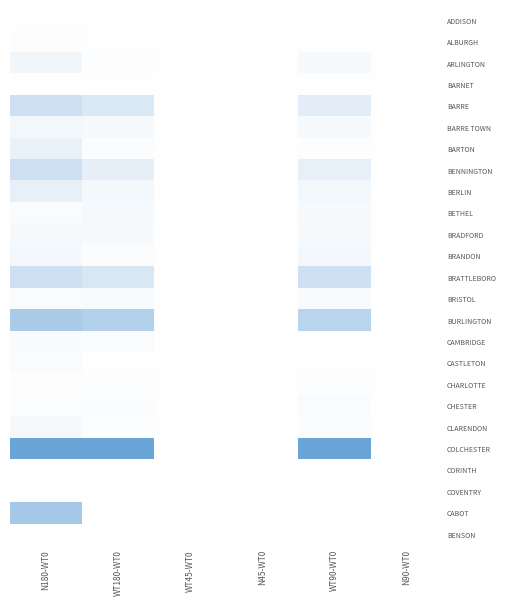

What is the maximum value shown in the chart?

1.0